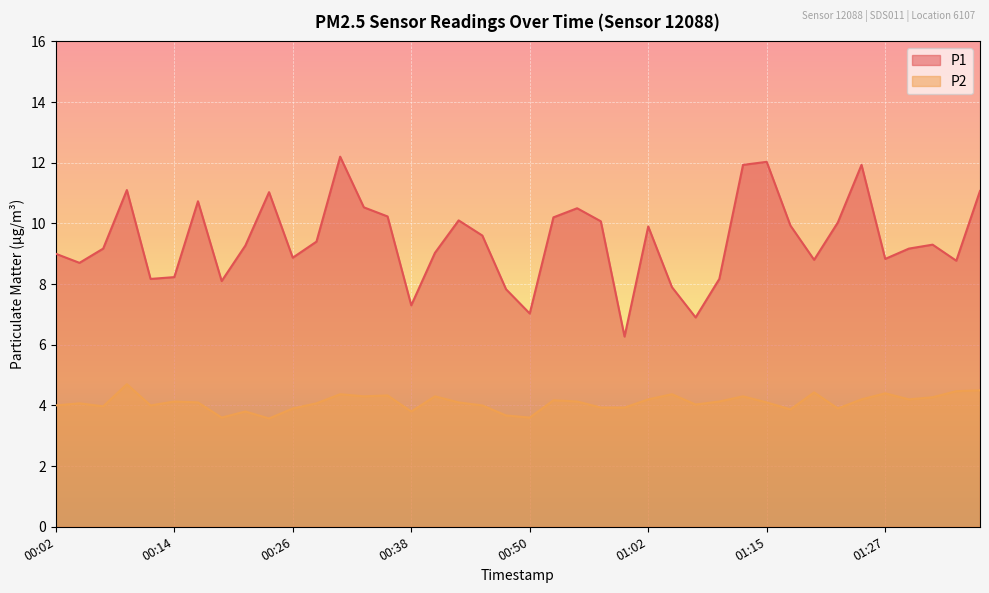

Is the value of P2 at 01:34 greater than the value of P1 at 00:50?

No